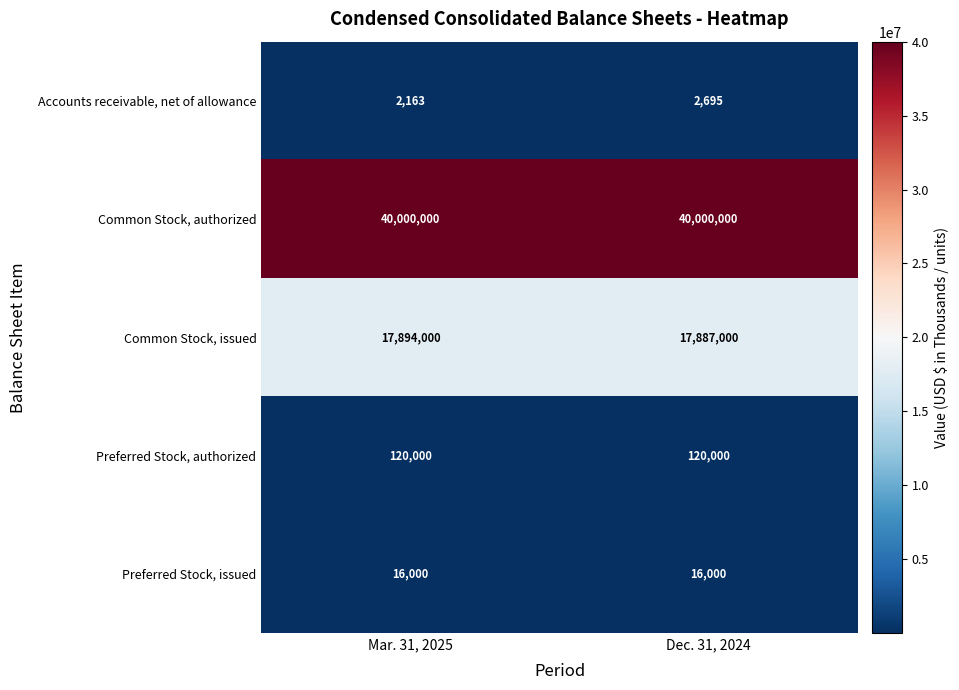

What is the difference between the maximum and minimum values in the Accounts receivable, net of allowance series?

532